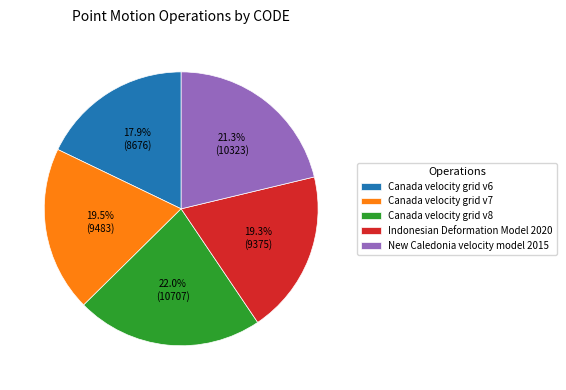

To the nearest percent, what is the combined percentage of Indonesian Deformation Model 2020 and Canada velocity grid v7?

39%